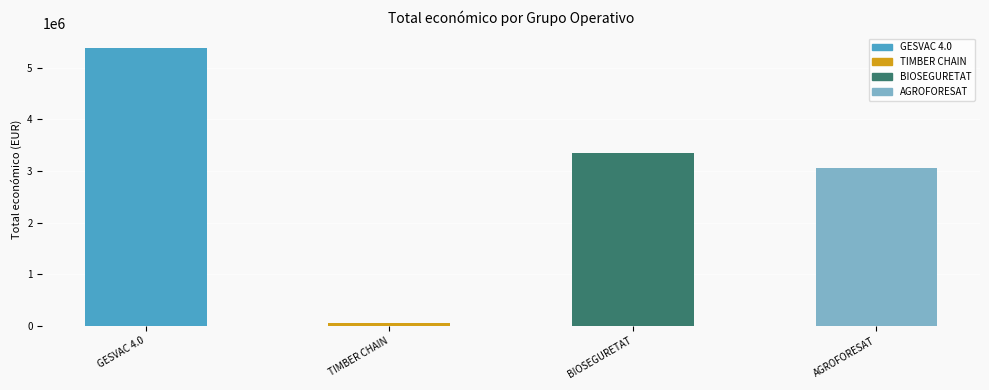

What is the sum of the values at AGROFORESAT and BIOSEGURETAT?

6393825